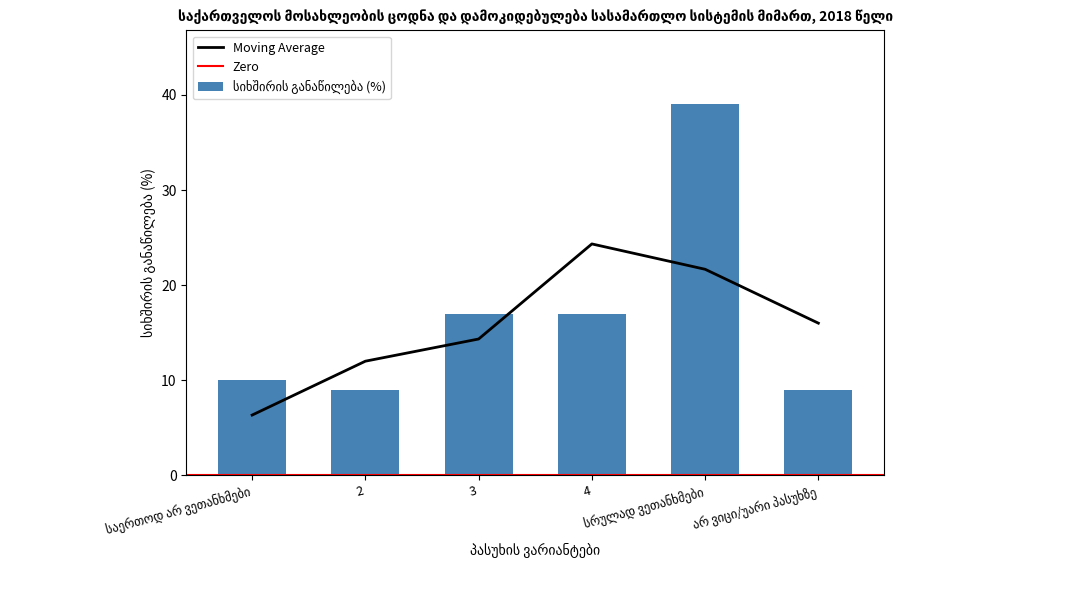

How many bars are there in total?

6